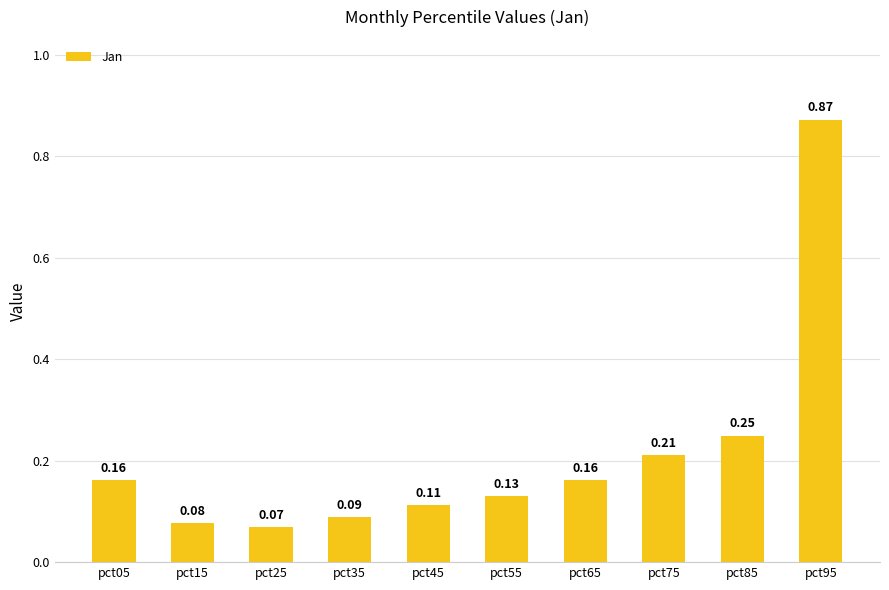

Between pct05 and pct85, which is larger?

pct85